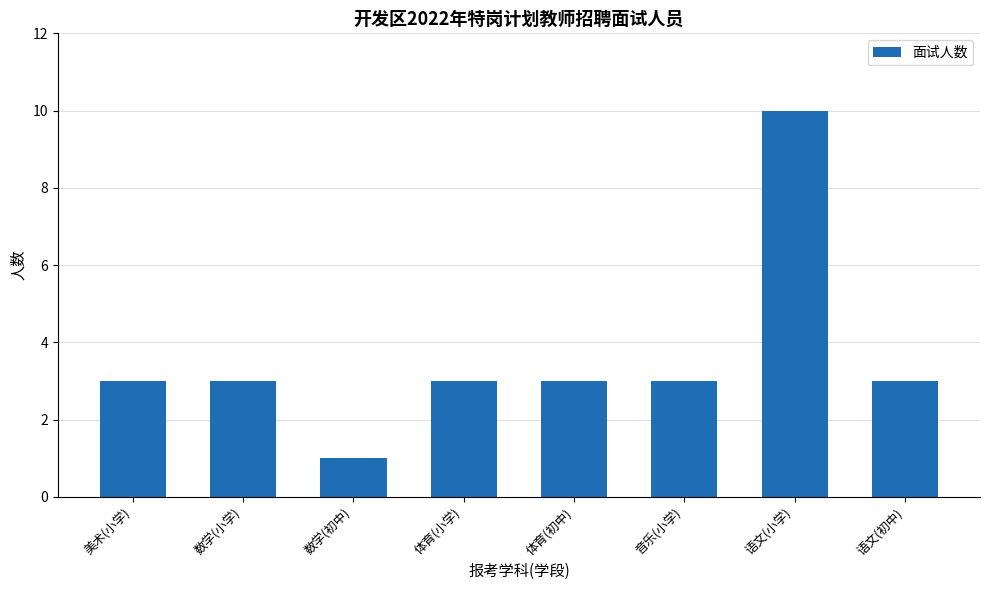

How many values are between 3 and 4?

6